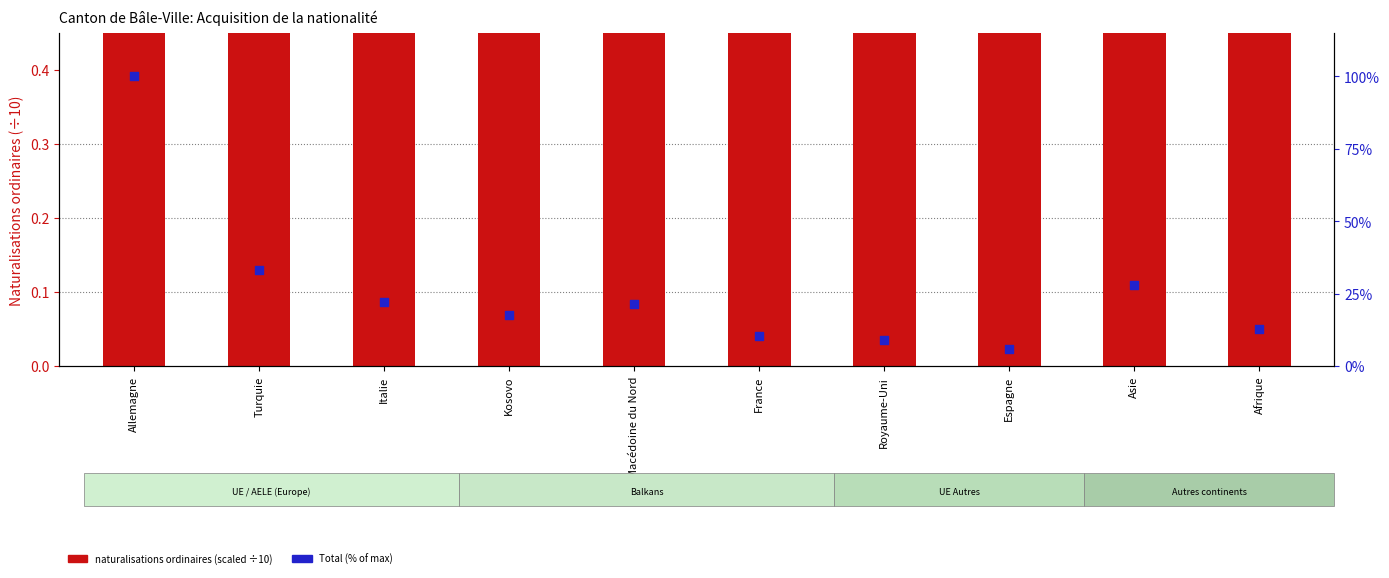

Which series reaches the maximum Y coordinate?

Total (% of max)